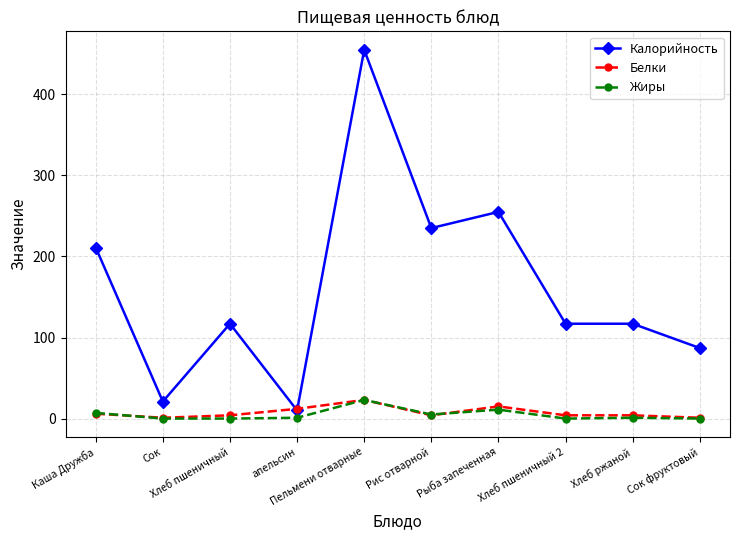

What is the maximum value for Жиры?

23